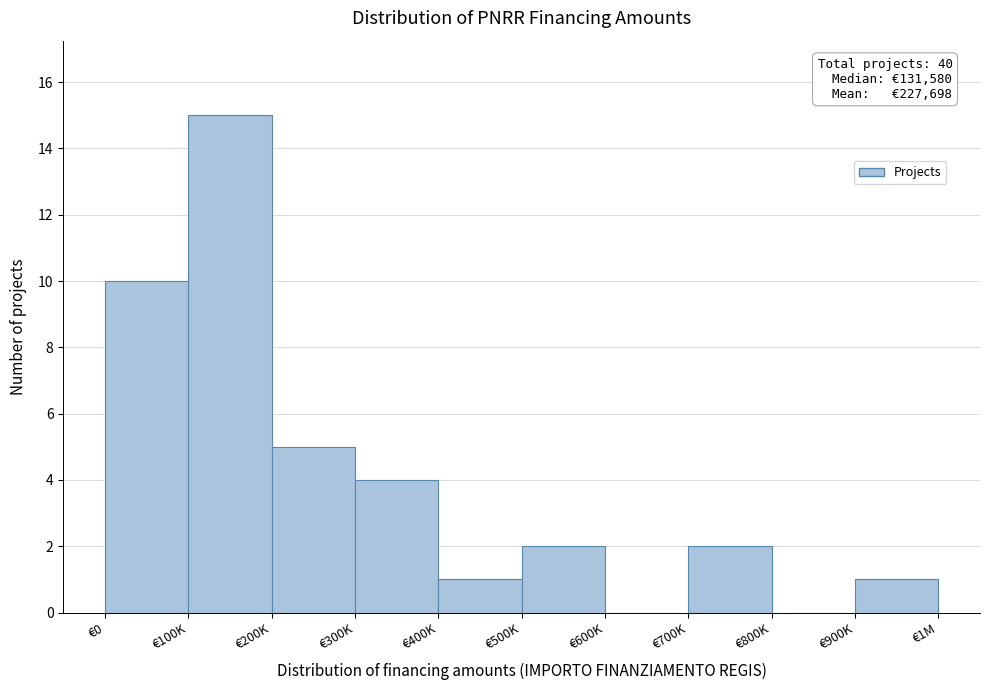

Reading right to left, what are all the values shown in this chart?

€900K=1	€800K=0	€700K=2	€600K=0	€500K=2	€400K=1	€300K=4	€200K=5	€100K=15	€0=10